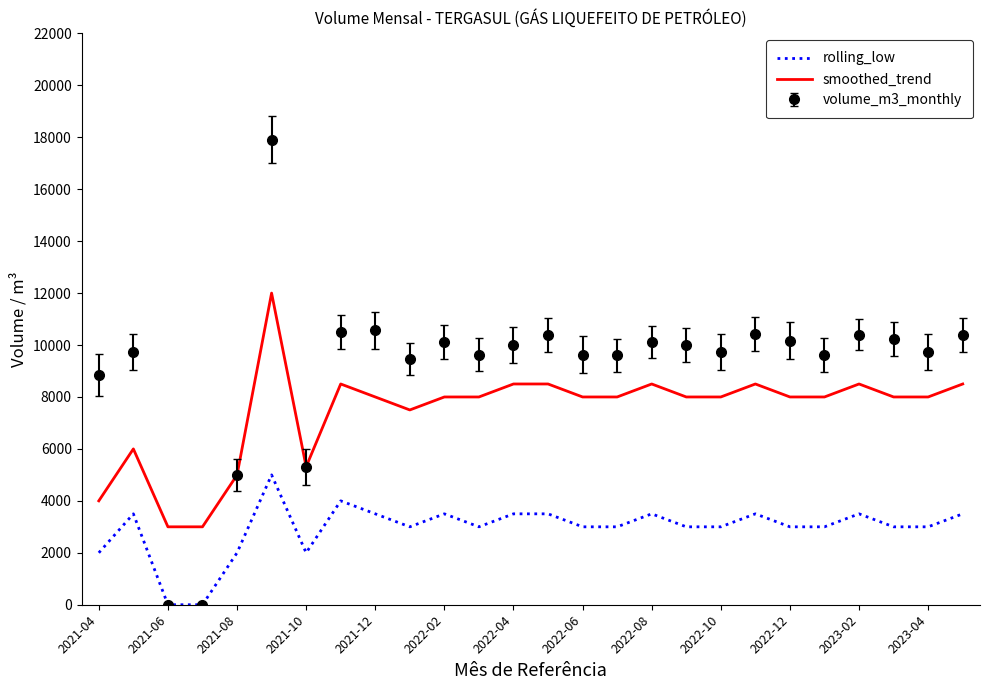

True or false: smoothed_trend and rolling_low cross at least once.

False